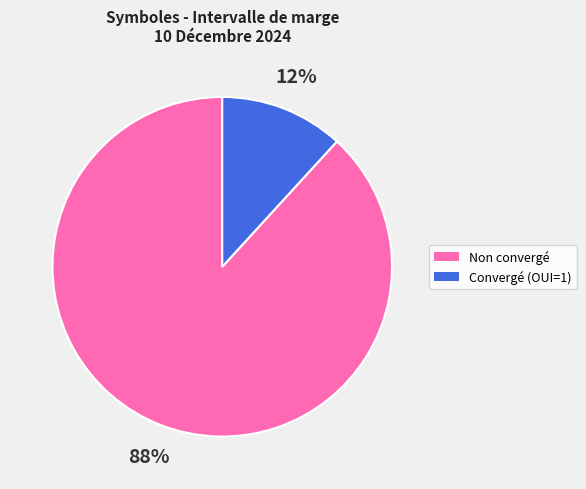

Is there any slice that represents more than half of the pie?

Yes